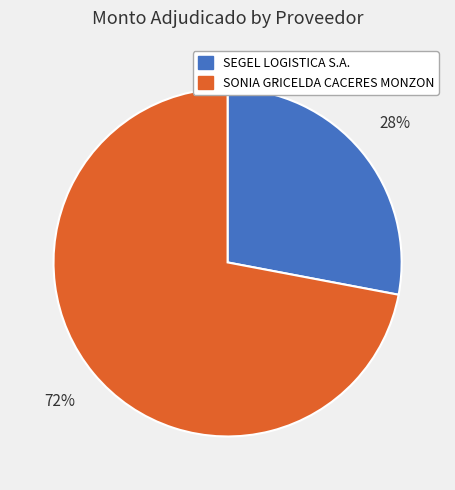

To the nearest percent, what is the combined percentage of SEGEL LOGISTICA S.A. and SONIA GRICELDA CACERES MONZON?

100%